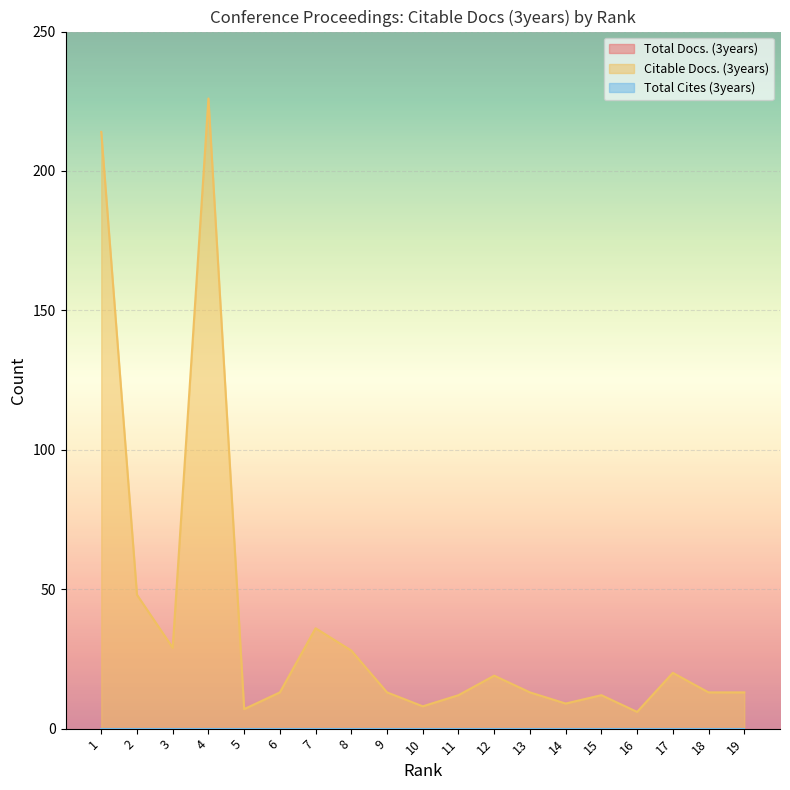

What is the total value across all series at 6?

13